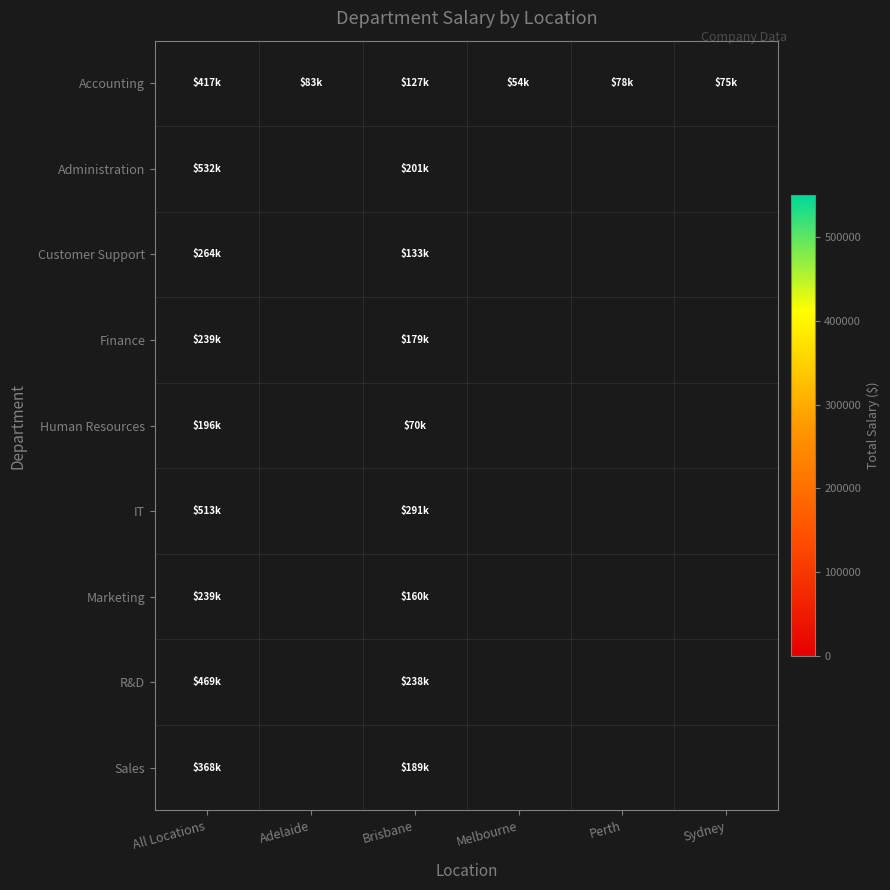

Is it true that Accounting equals 75000.0 at Sydney?

True